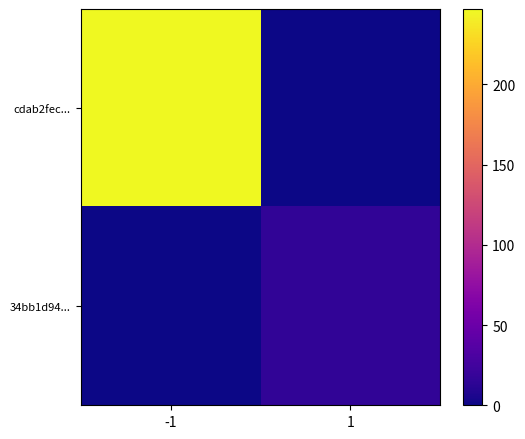

Rank the series at 1 from highest to lowest value.

34bb1d94..., cdab2fec...